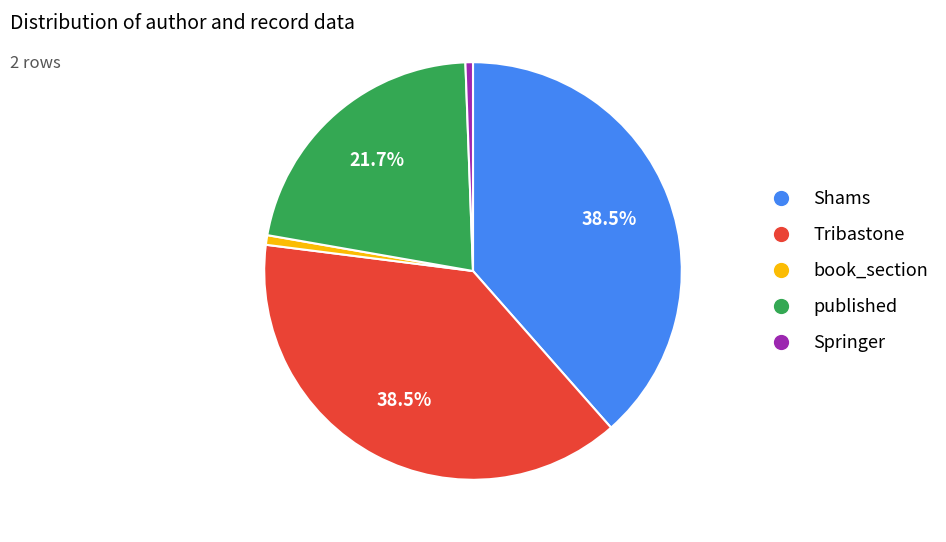

Is the sum of published and Tribastone greater than half?

Yes